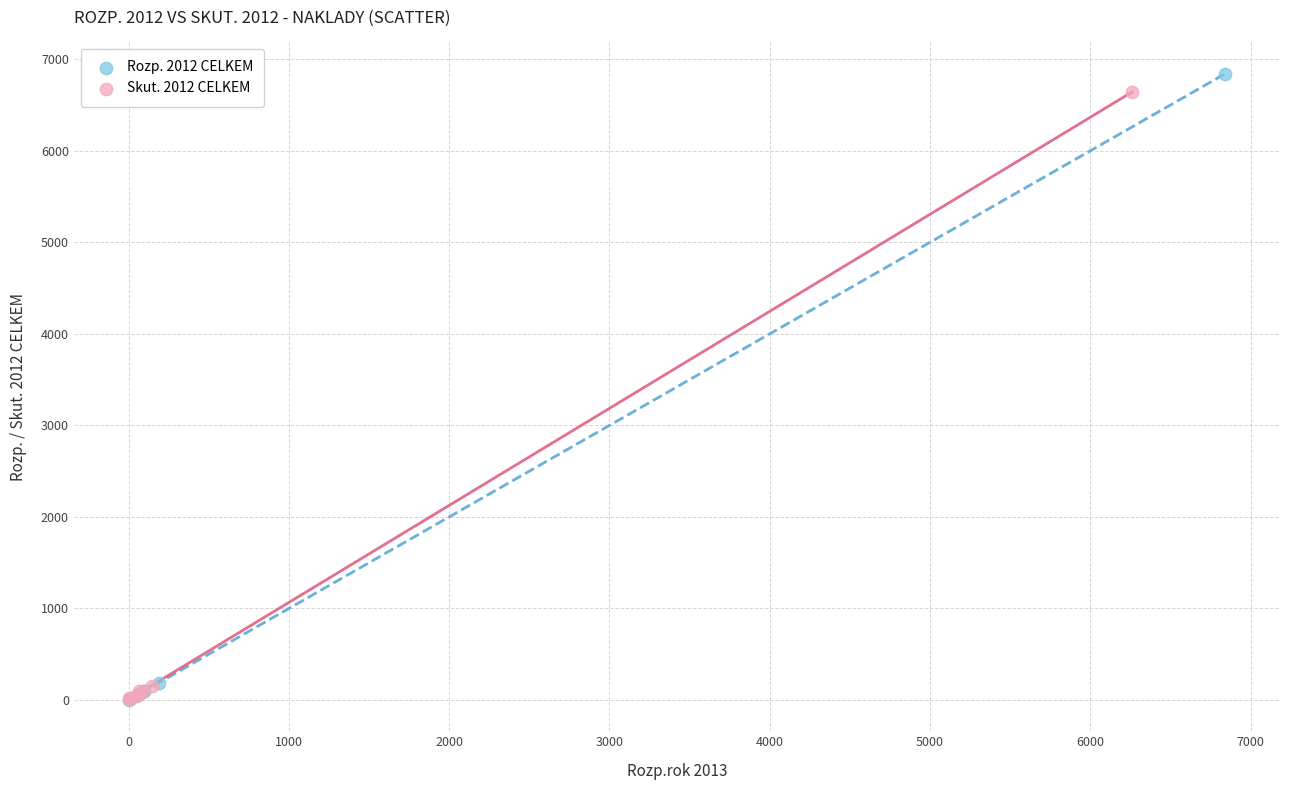

Which series contains the highest Y value?

Rozp. 2012 CELKEM